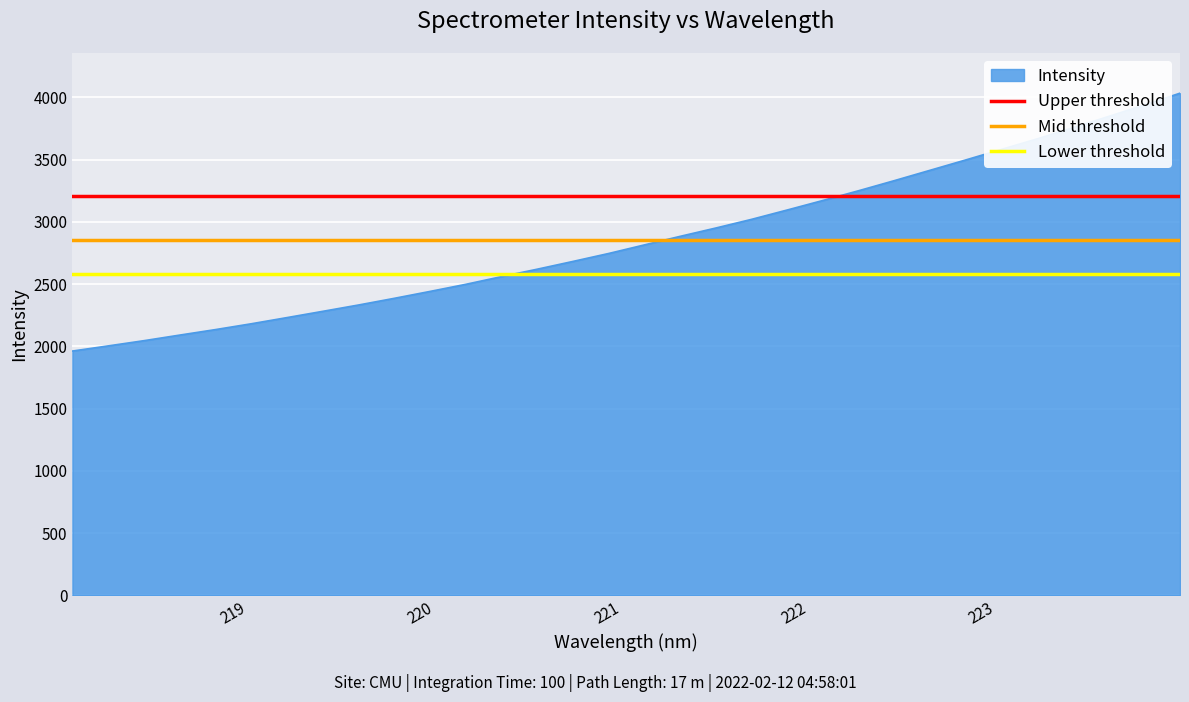

What is the minimum value for Intensity?

1962.6